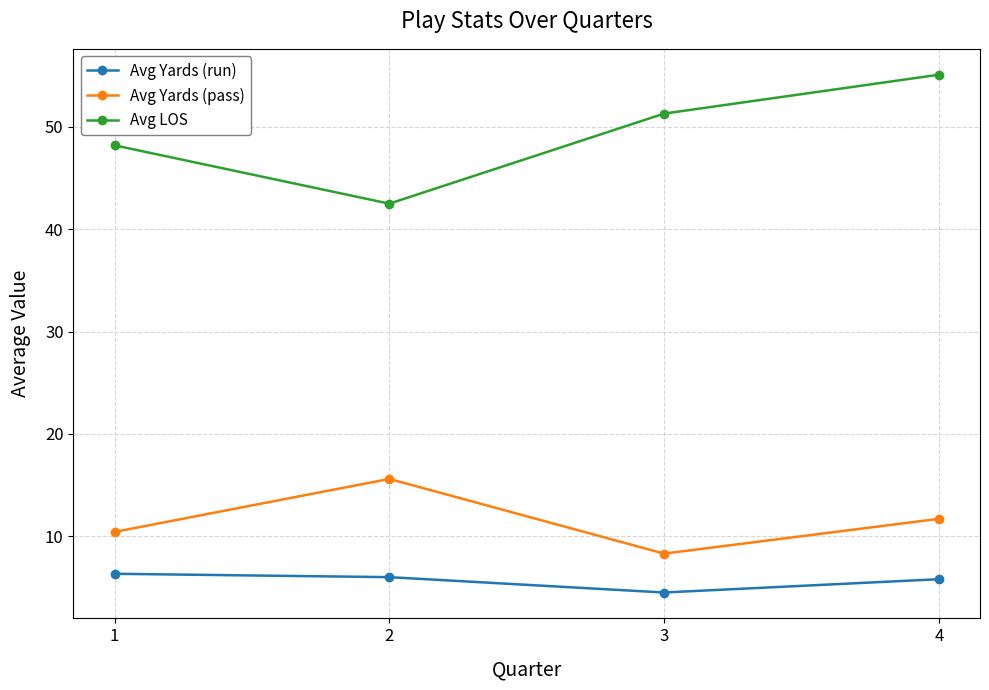

How many interior local valleys does the Avg LOS series have?

1